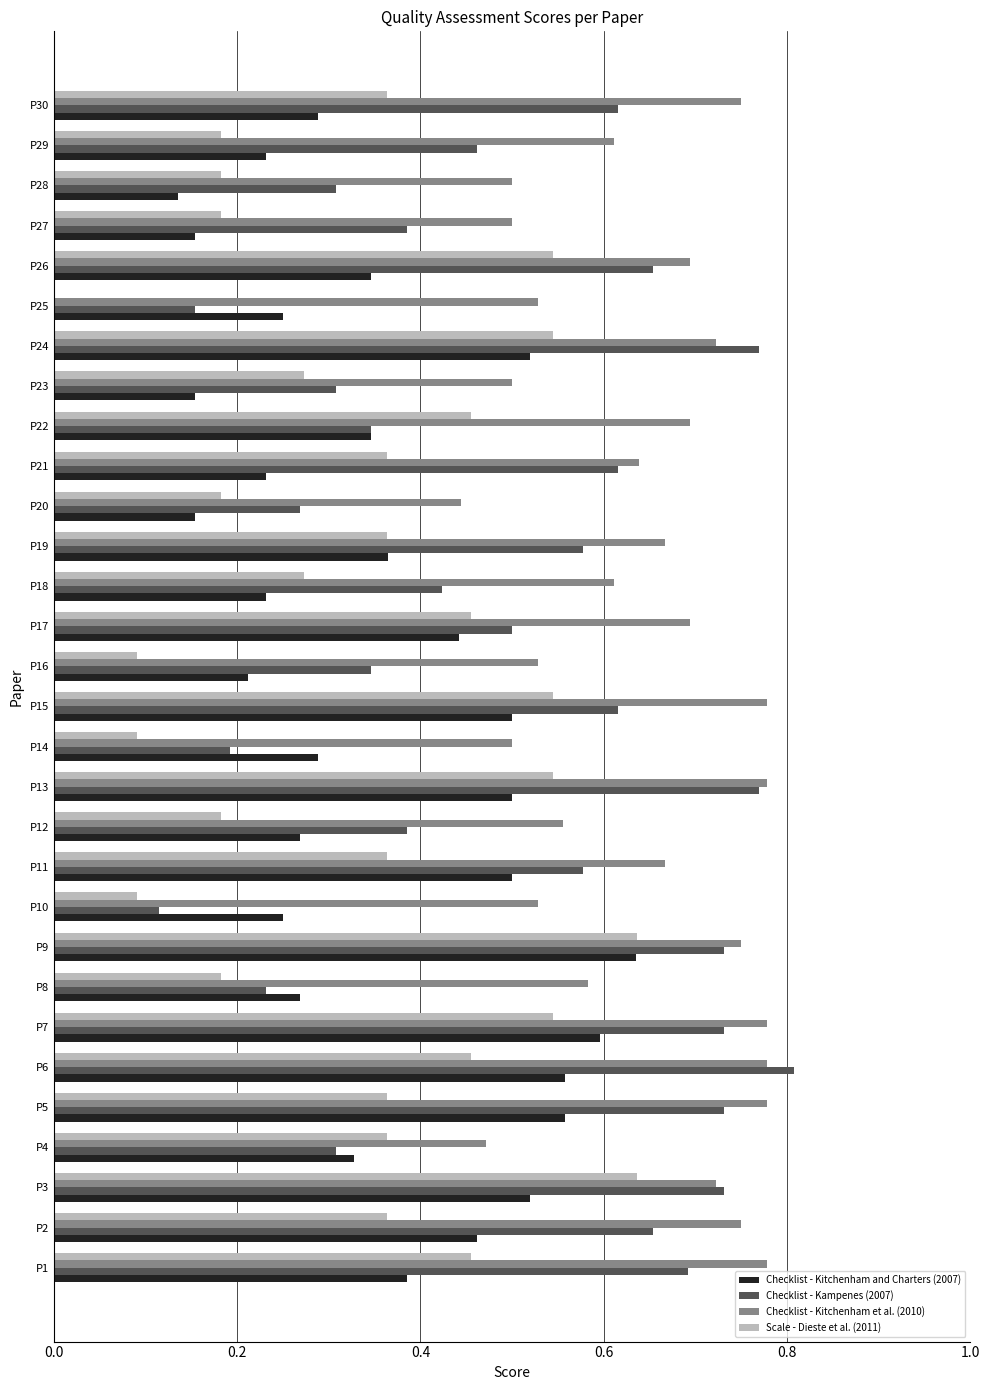

Which series has the largest range (max minus min)?

Checklist - Kampenes (2007)